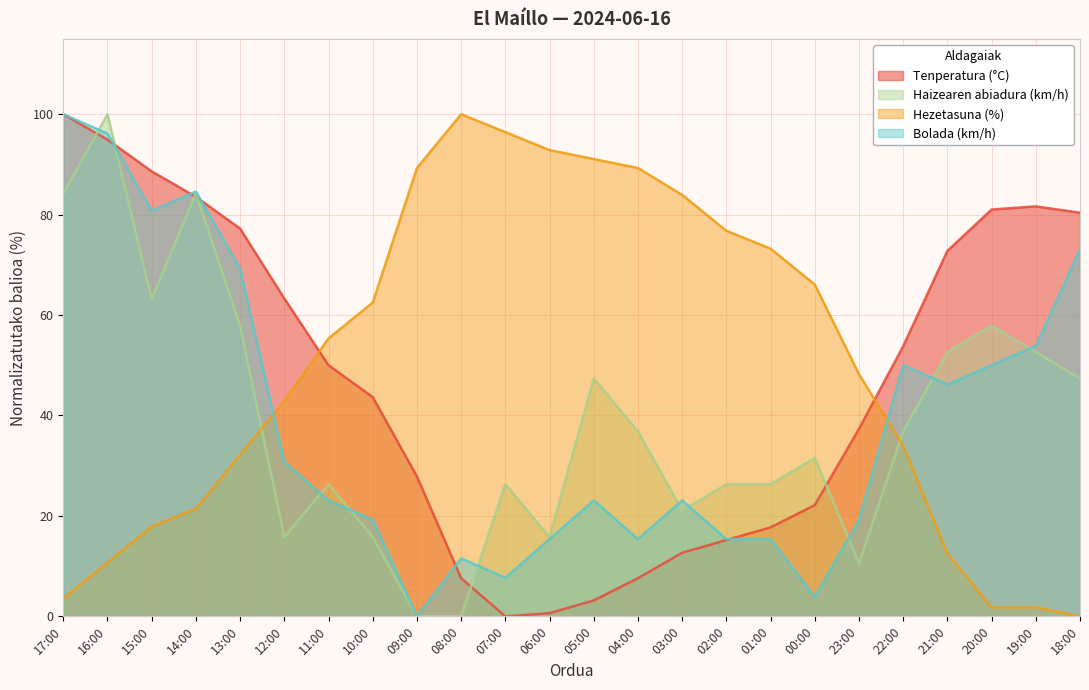

How many interior local peaks does the Bolada (km/h) series have?

5